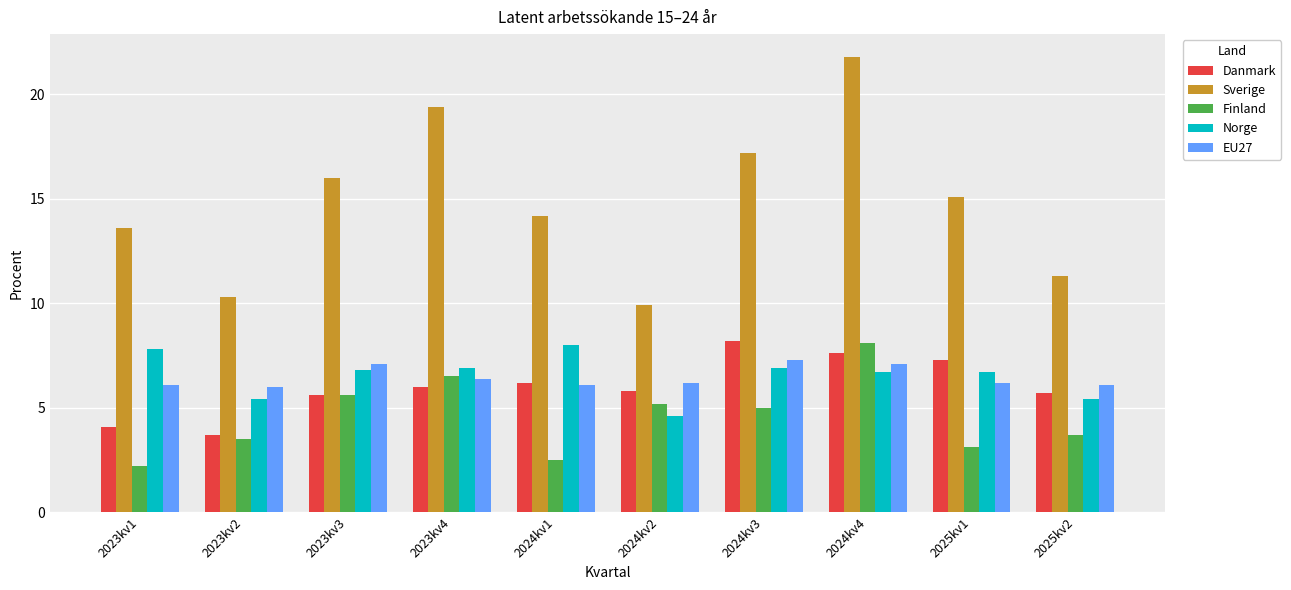

What position from the right is 2023kv2?

9